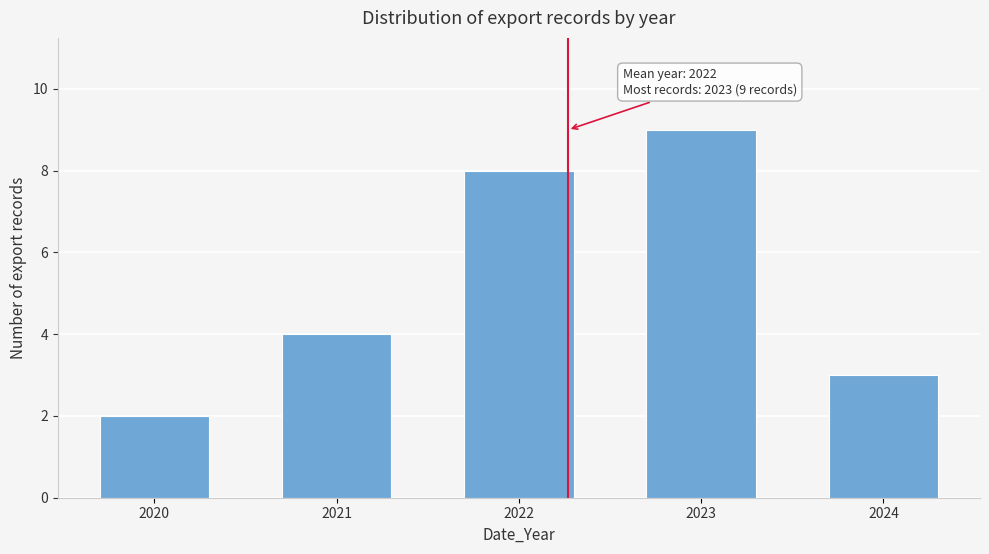

Reading right to left, what are all the values shown in this chart?

2024=3	2023=9	2022=8	2021=4	2020=2